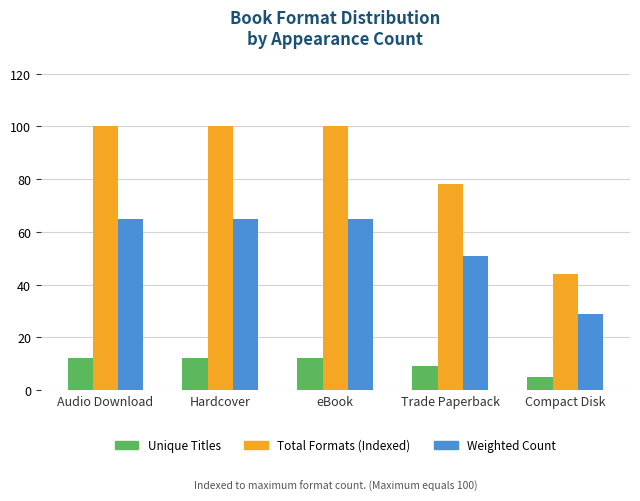

What is the label of the 5th bar from the right?

Audio Download